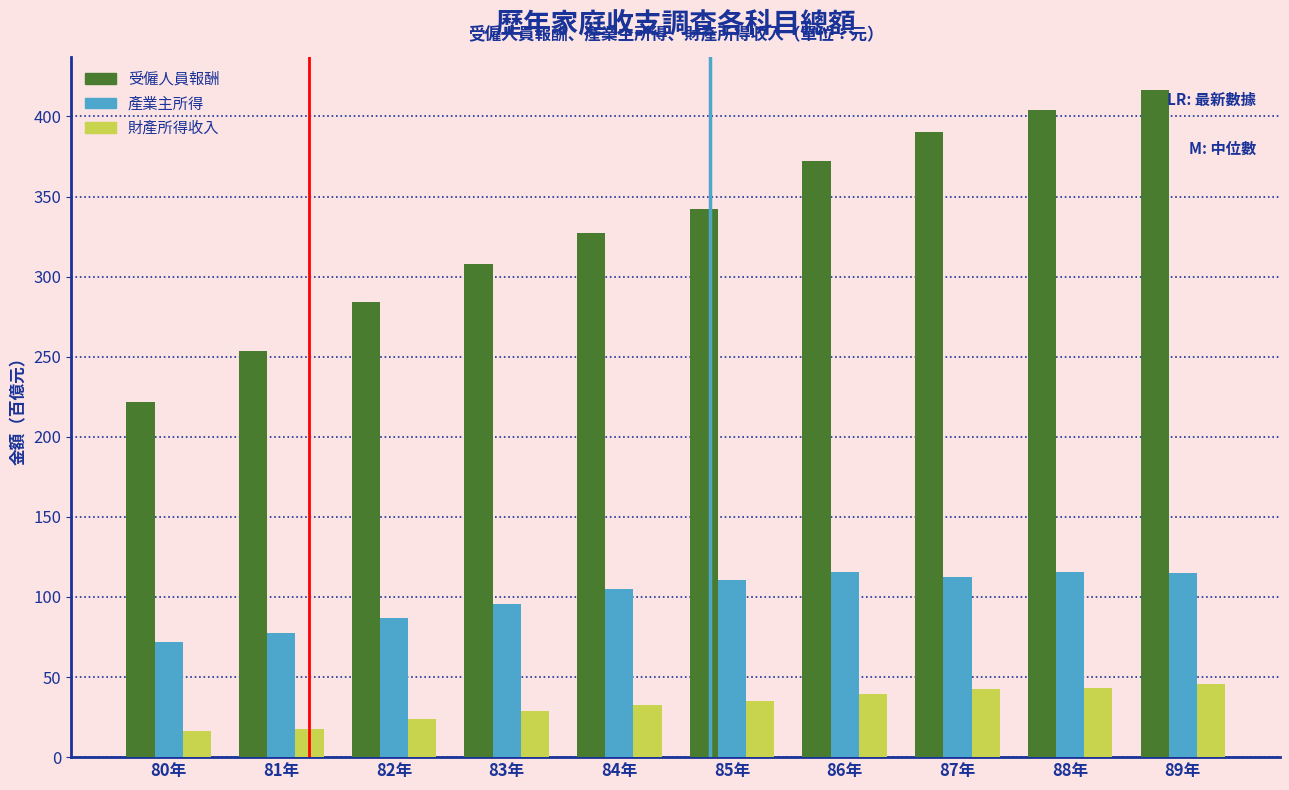

What is the sum of all 財產所得收入 values?

325.1